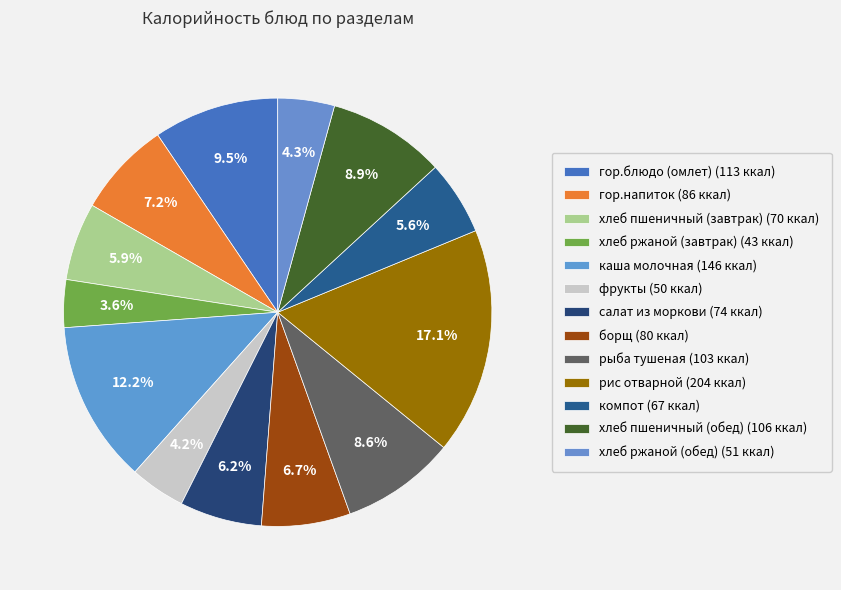

Count the number of slices in the pie.

13